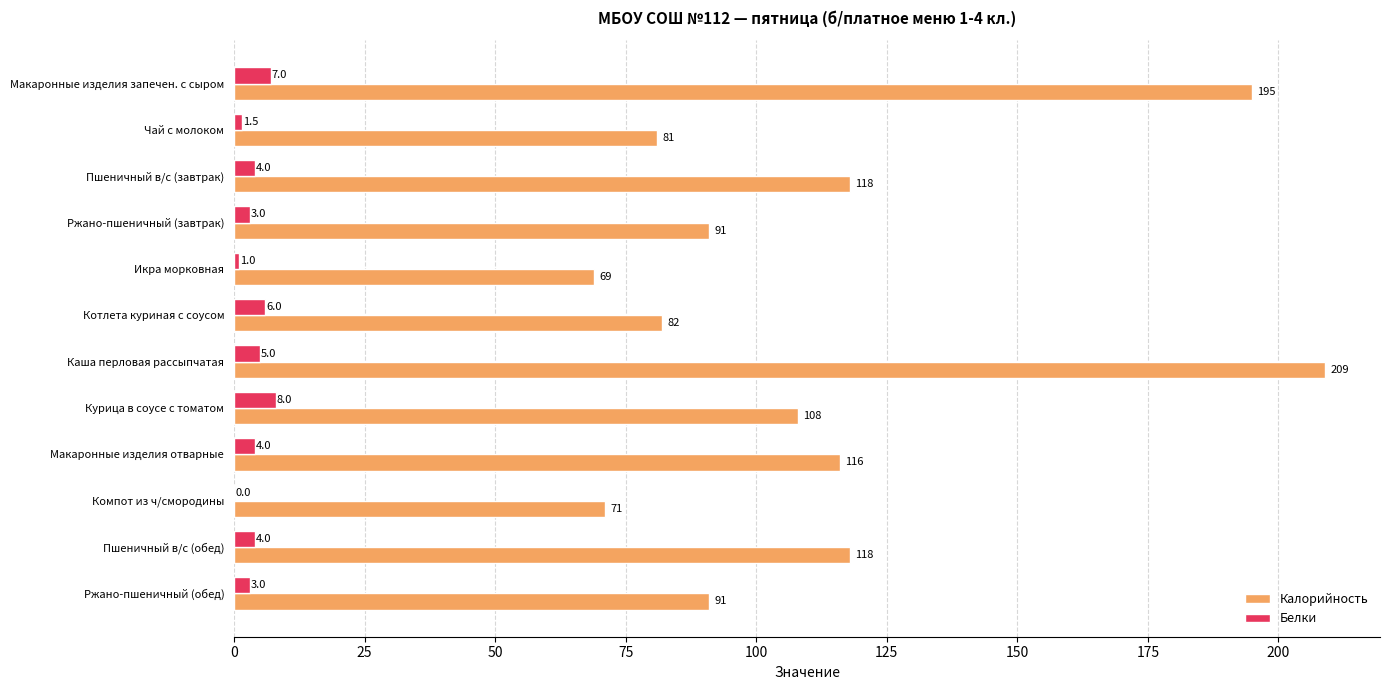

Read the Калорийность value at Макаронные изделия запечен. с сыром.

195.0